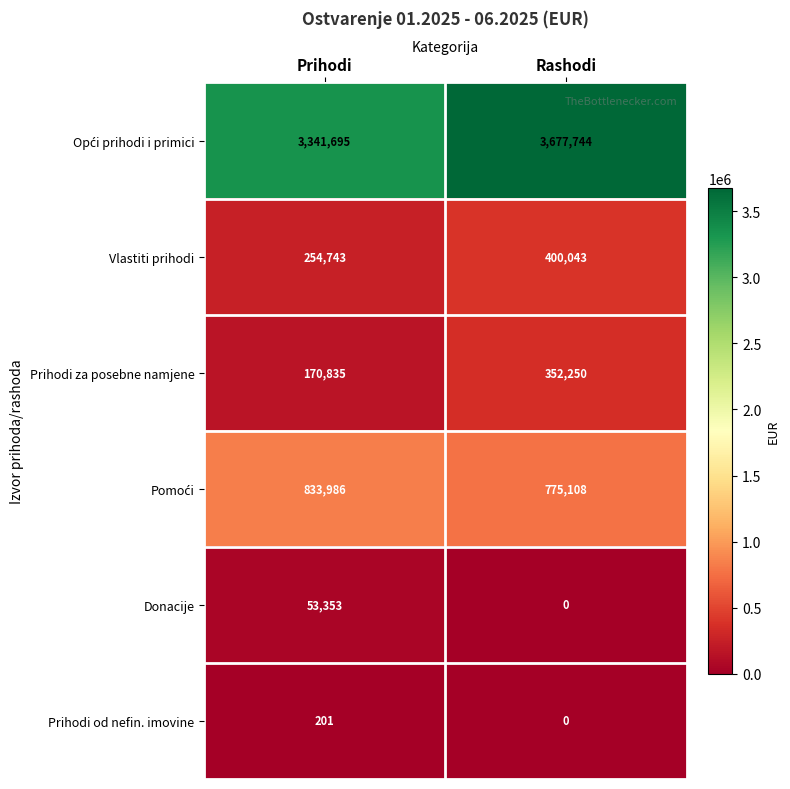

What is the total value across all series at Prihodi?

4654813